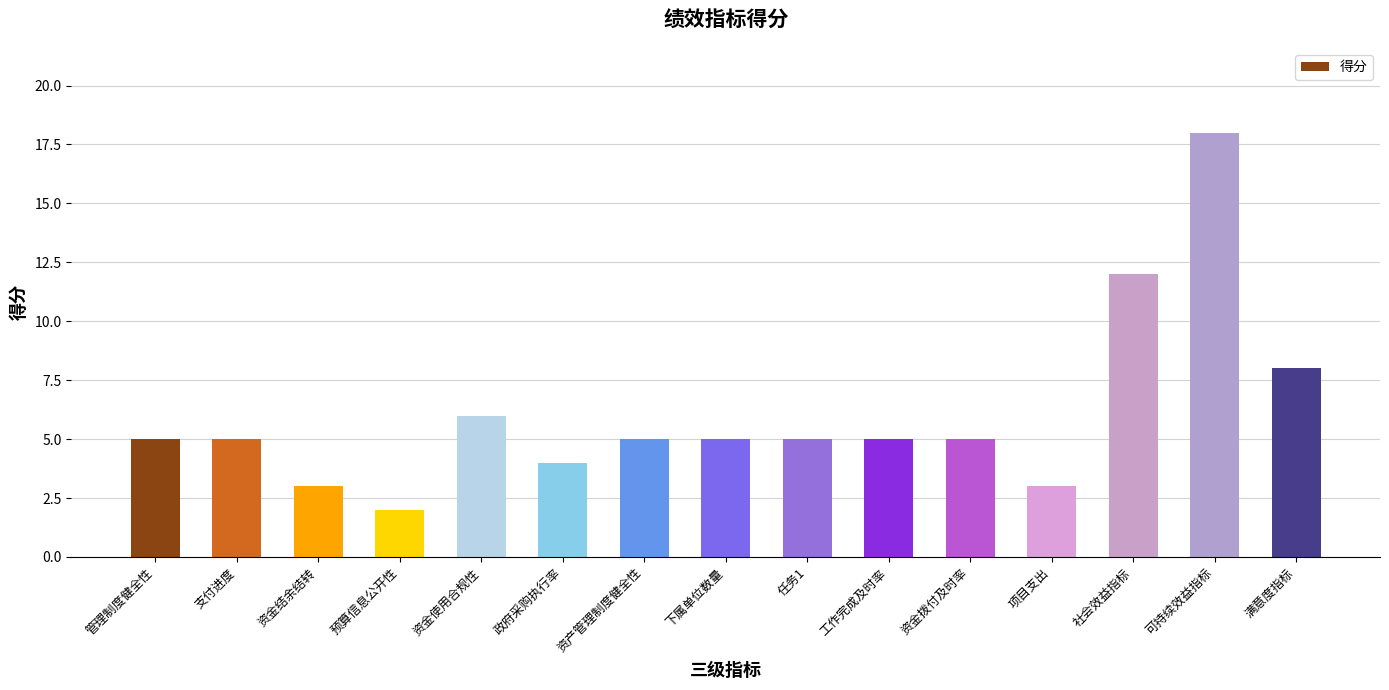

What is the maximum value shown in the chart?

18